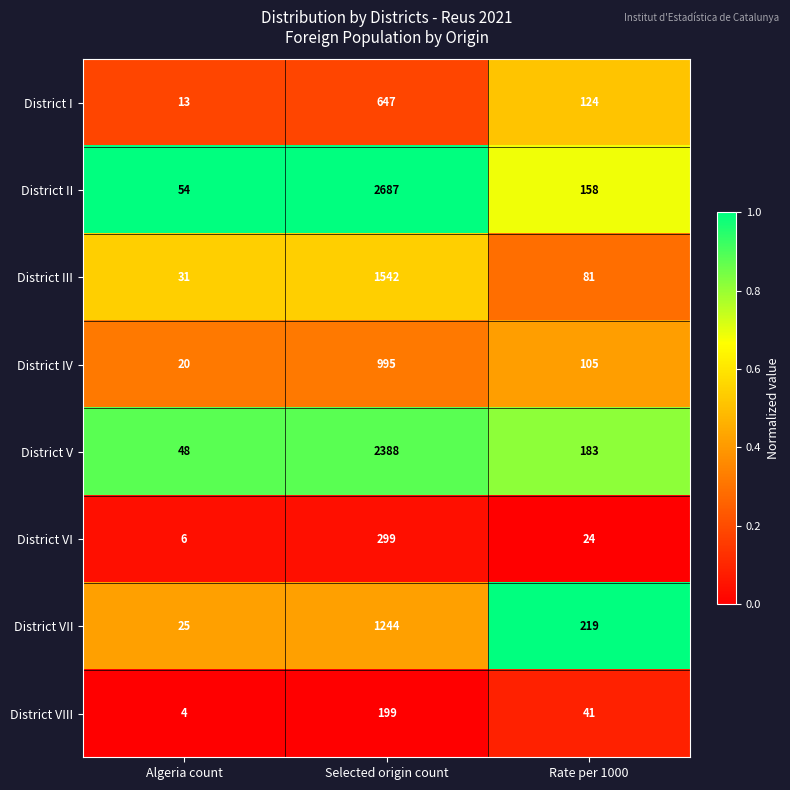

What is the spread (max minus min) of values at Algeria count?

50